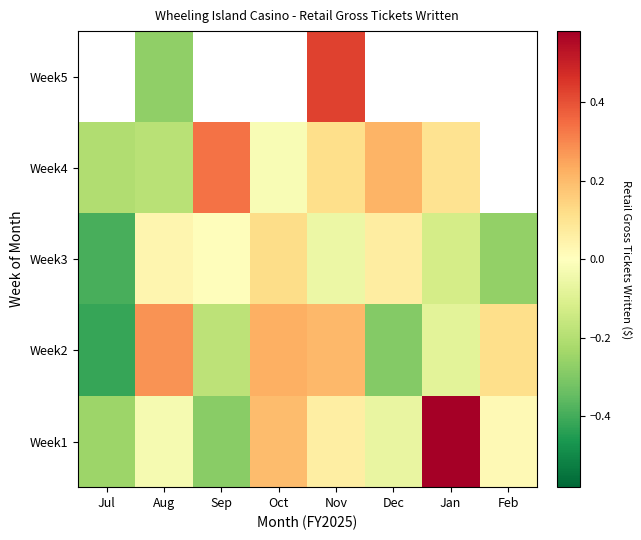

What is the sum of all Week1 values?

0.2